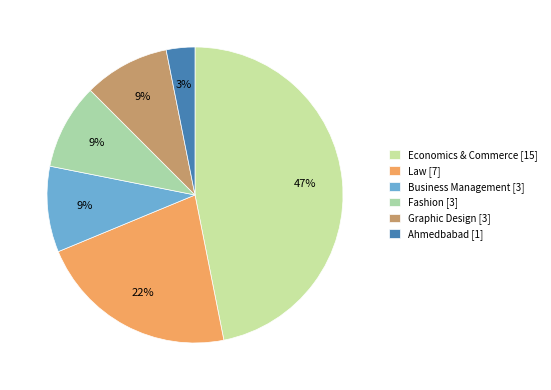

How many segments does this pie chart have?

6